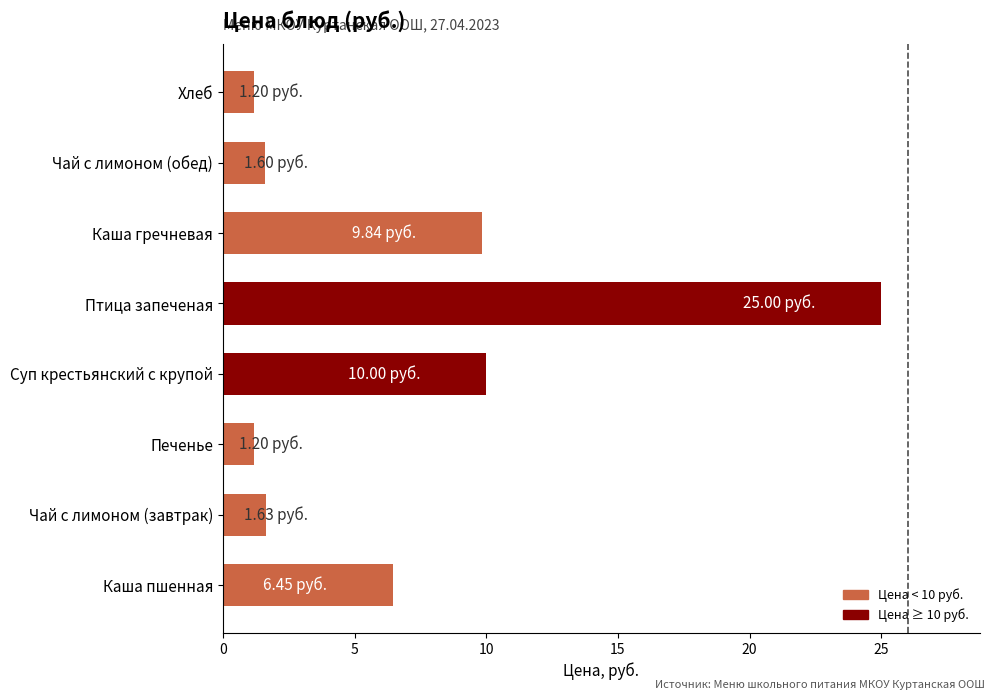

Which has a higher value, Птица запеченая or Каша гречневая?

Птица запеченая